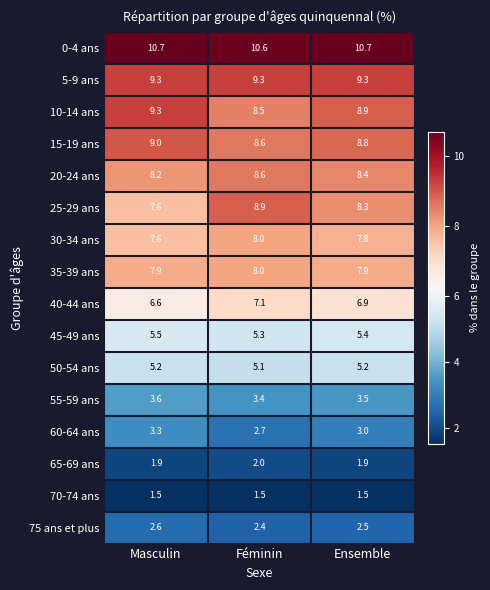

List the labels in order of 30-34 ans value, smallest first.

Masculin, Ensemble, Féminin